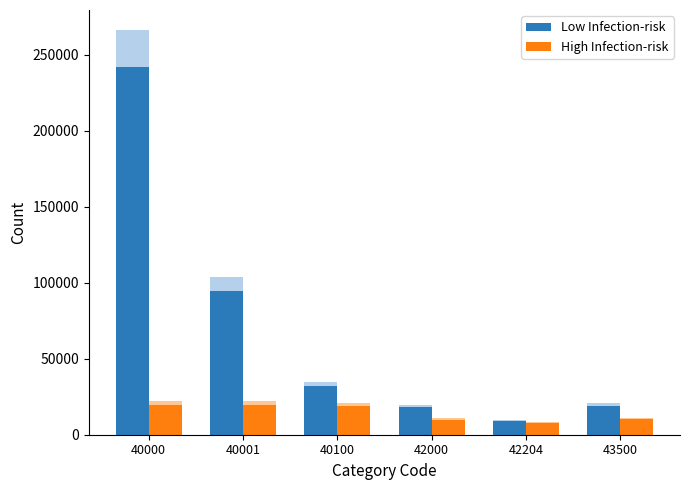

Rank the series at 43500 from highest to lowest value.

Low Infection-risk, High Infection-risk